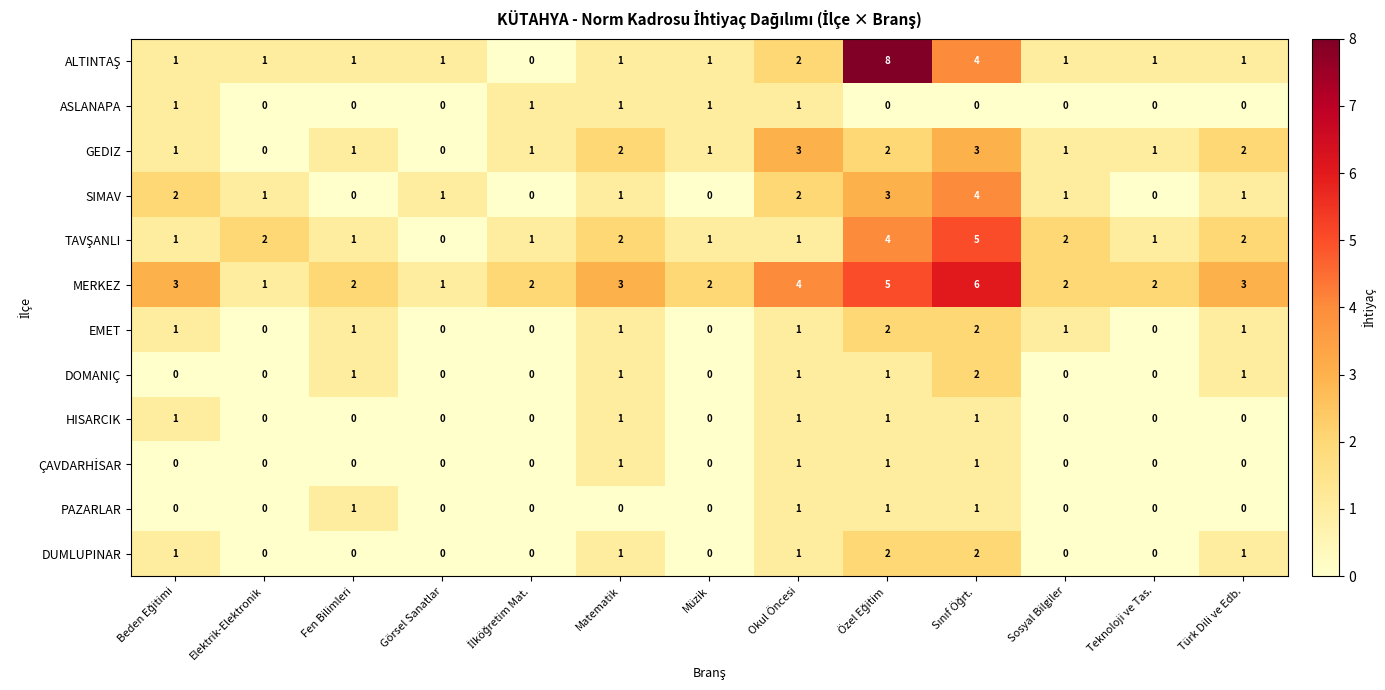

Which series has the largest total across all categories?

MERKEZ